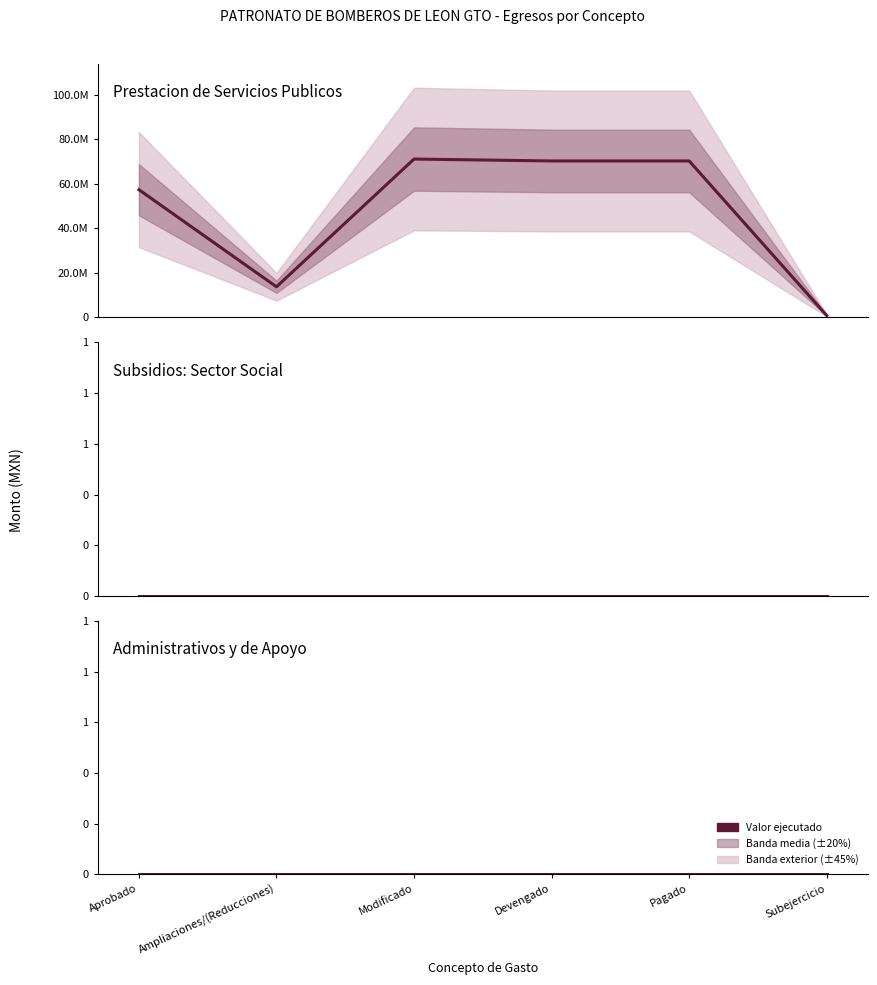

True or false: Subsidios: Sector Social and Prestacion de Servicios Publicos intersect in this chart.

False